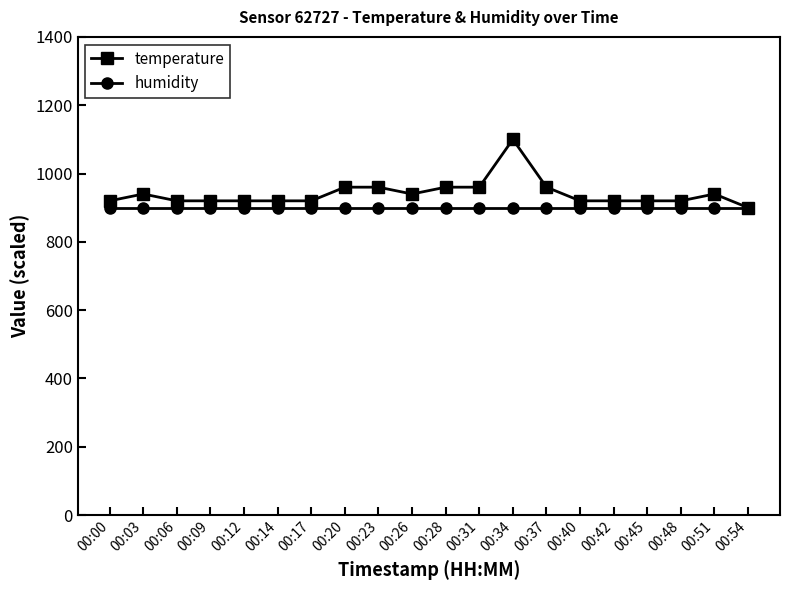

Which series has the largest range (max minus min)?

temperature